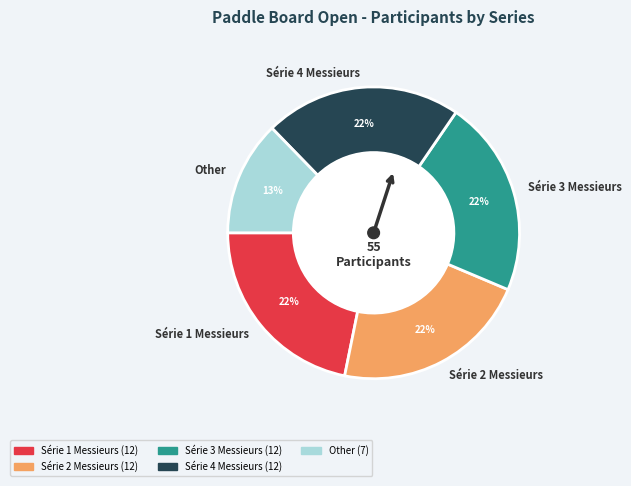

Is there a majority slice in this chart?

No